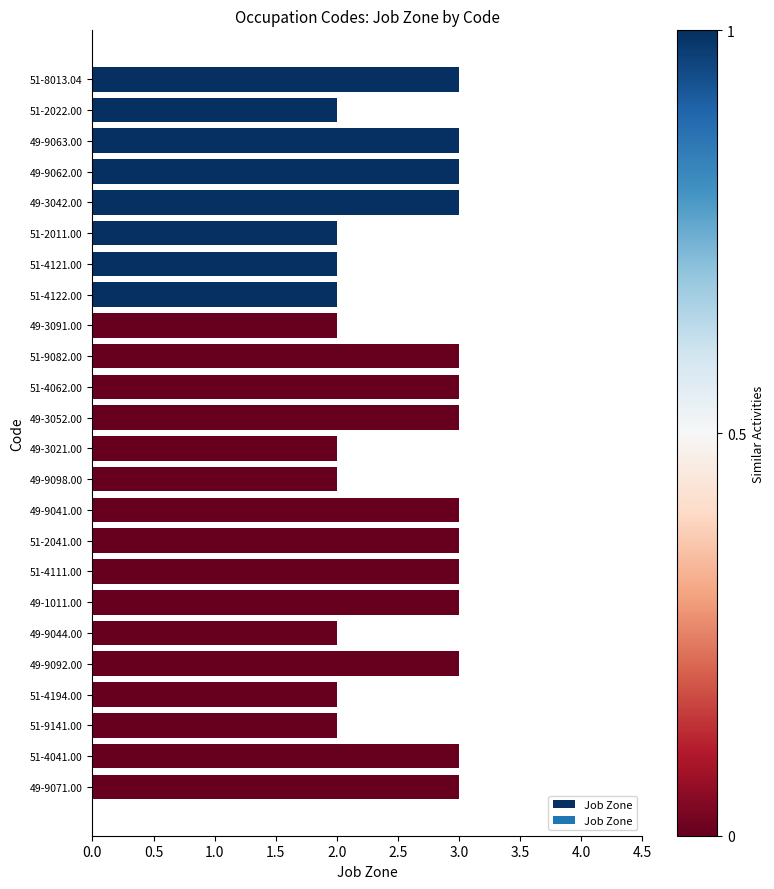

What position from the top is 51-4121.00?

7